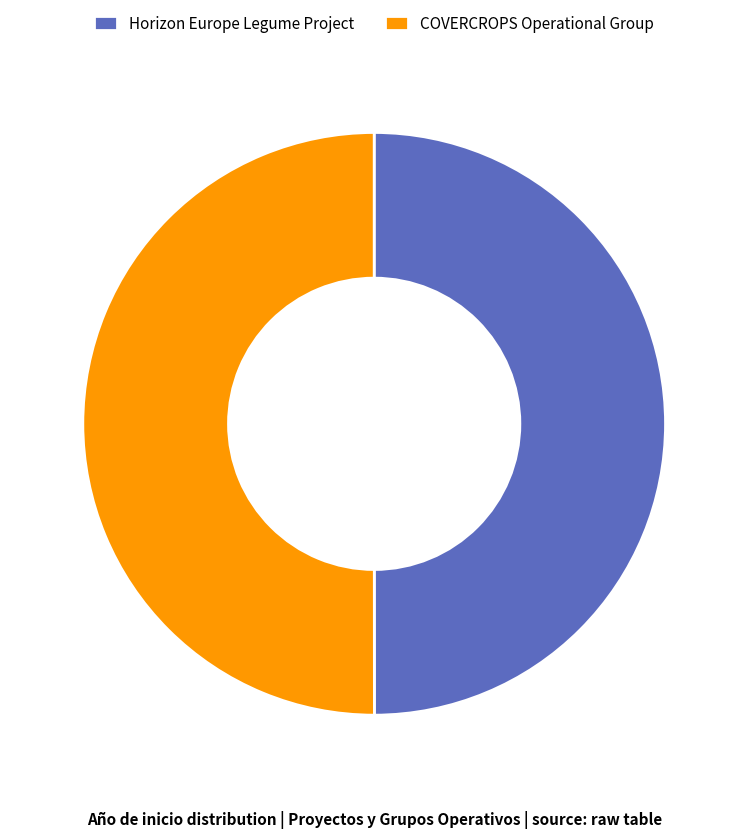

Approximately how many times larger is the value at Horizon Europe Legume Project compared to COVERCROPS Operational Group?

1.0